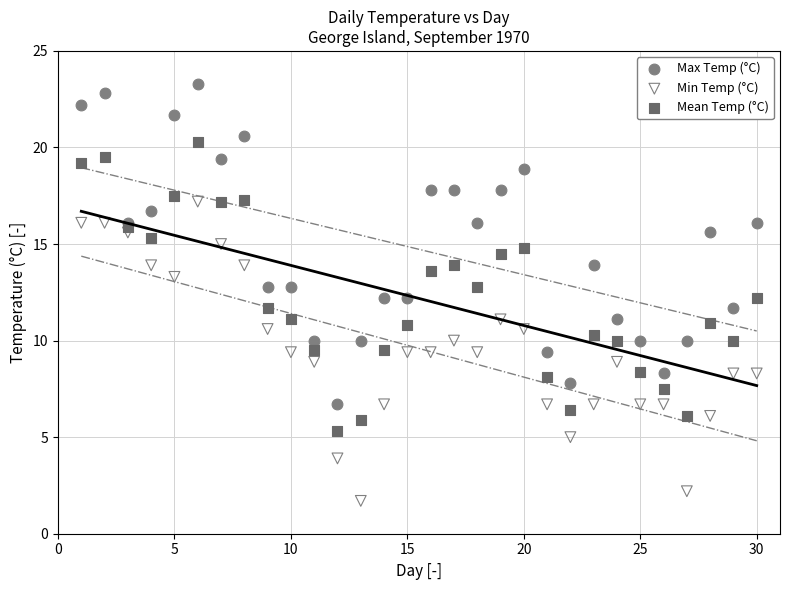

Which series contains the lowest Y value?

Min Temp (°C)